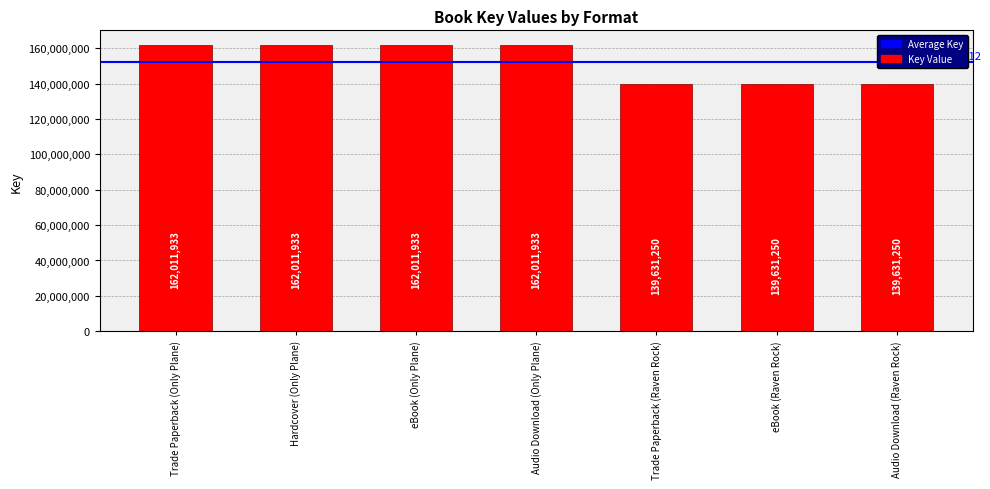

Read the value at Audio Download (Raven Rock), to the nearest 50.

139631250